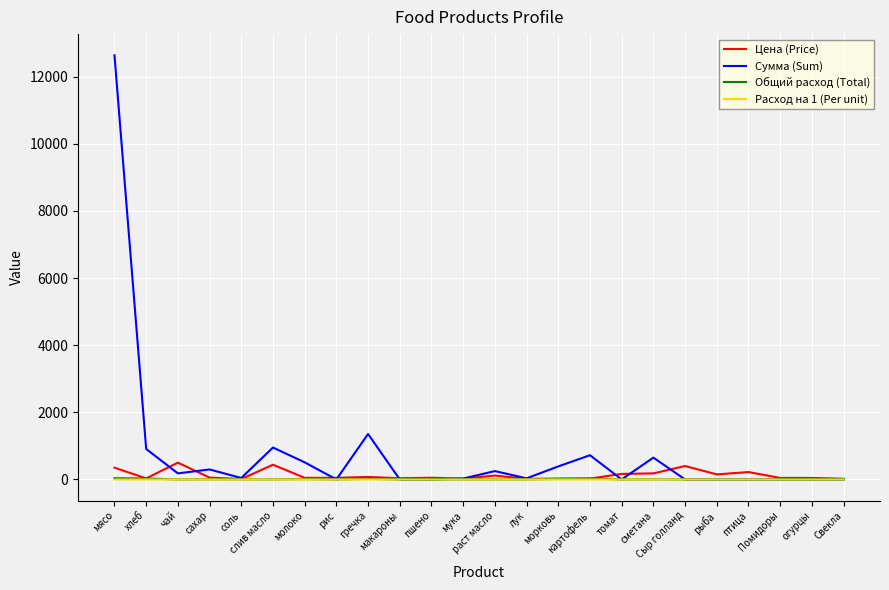

What is the average value of the Сумма (Sum) series?

789.4